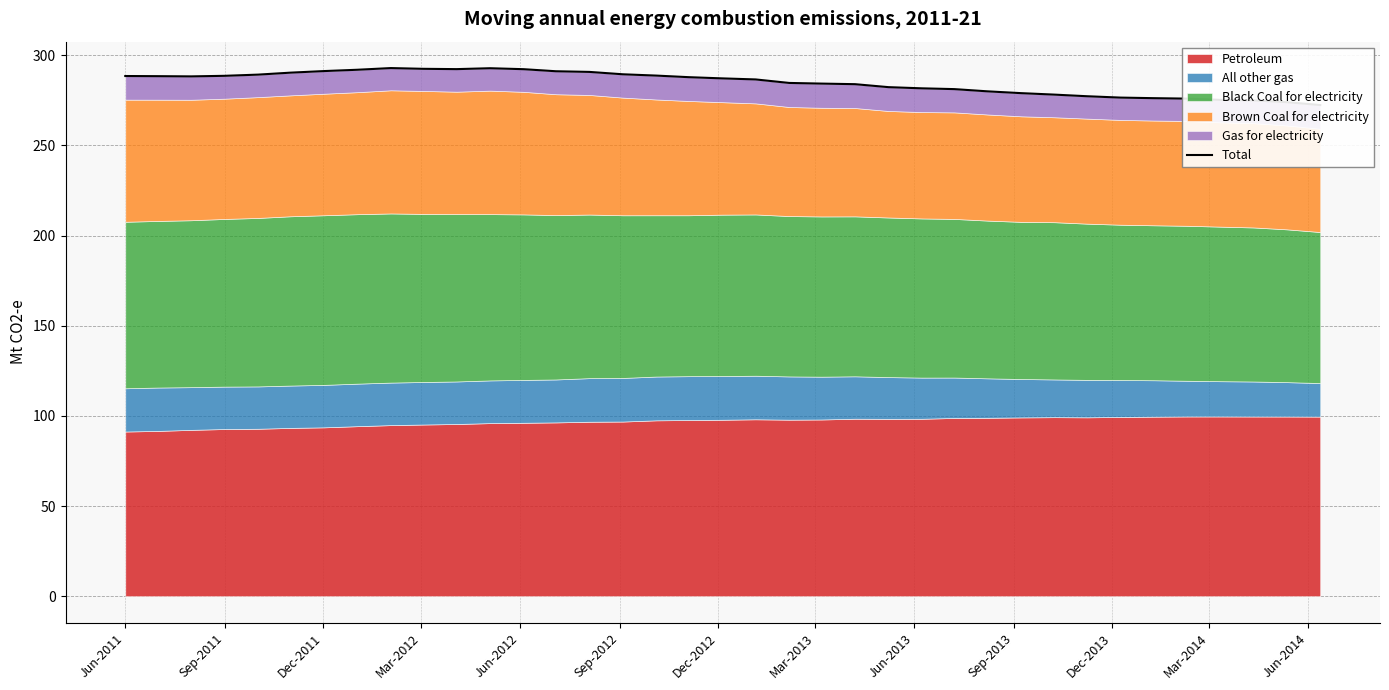

At which label does the data first exceed 287?

Jun-2011